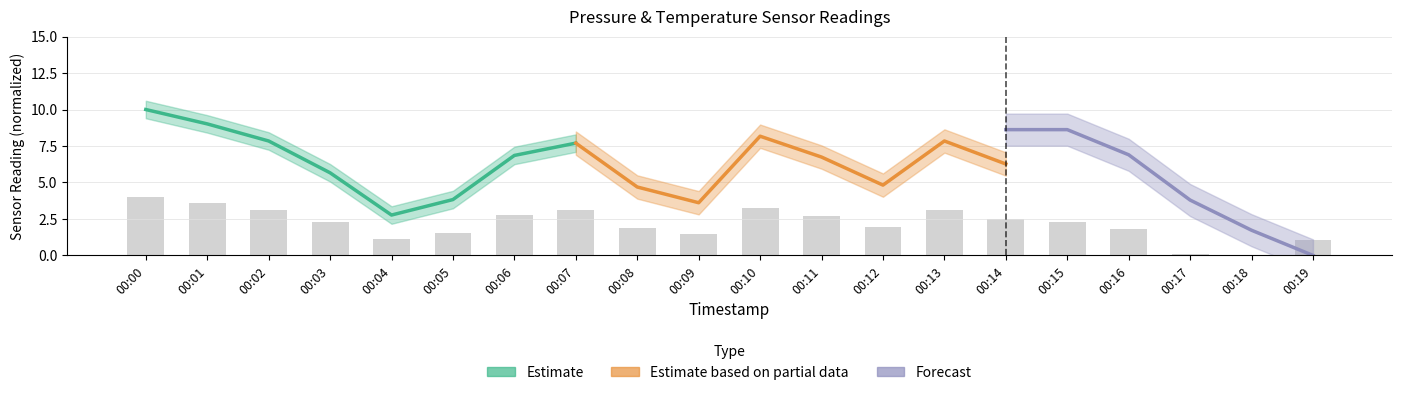

Where does the data first go above 2?

00:00